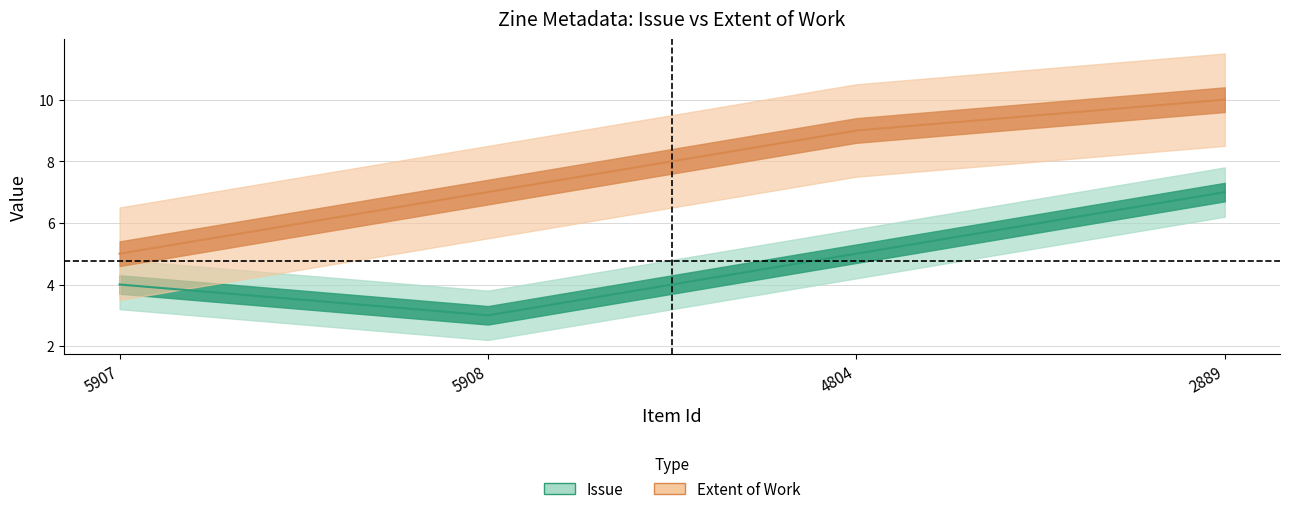

Which has a higher value, 5907 or 5908?

5907